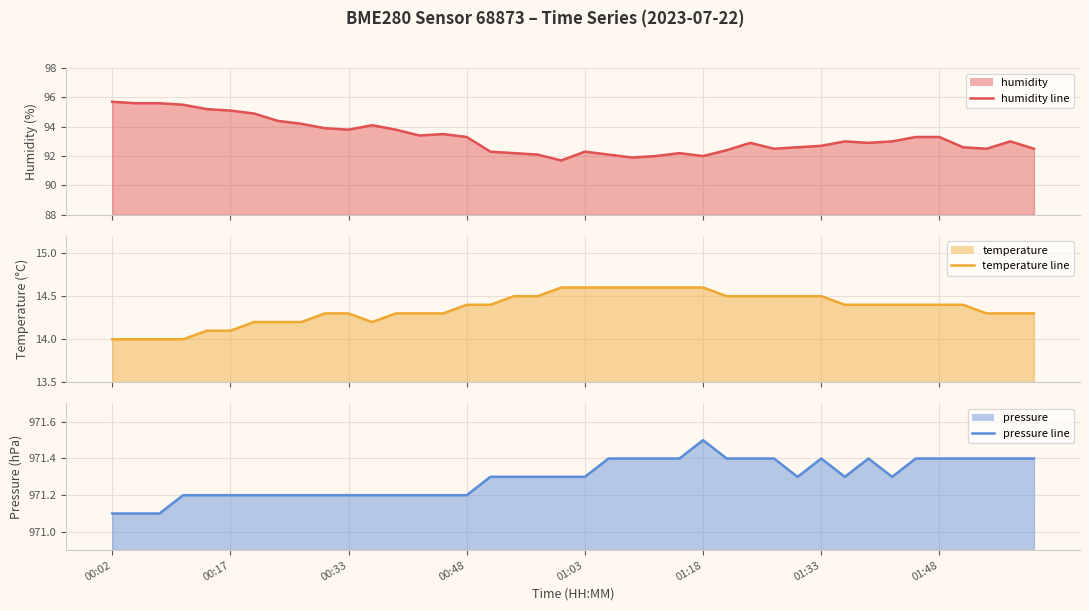

True or false: temperature line and humidity line cross at least once.

False